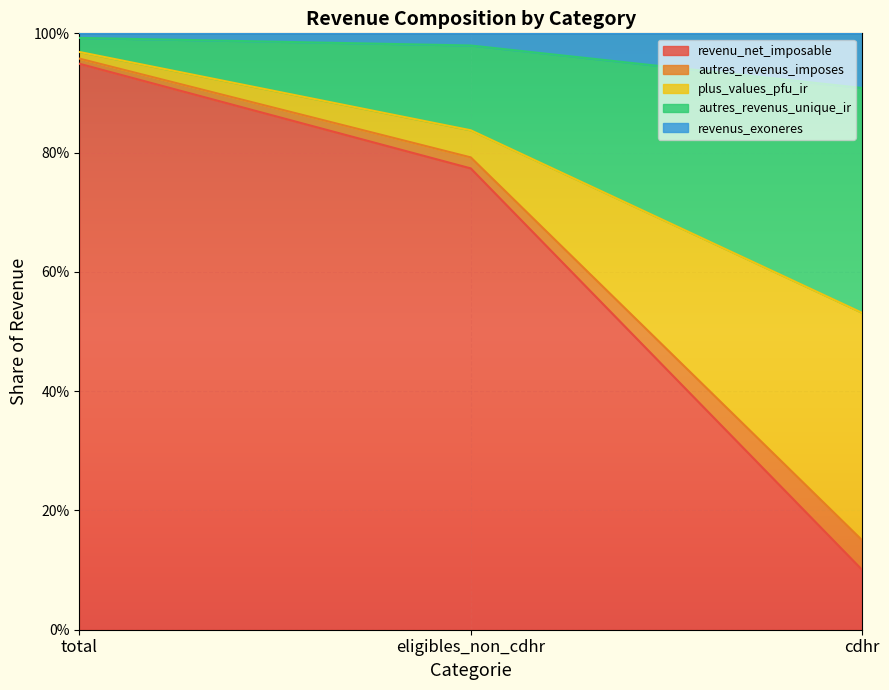

Does the chart display data point markers on the line(s)?

No